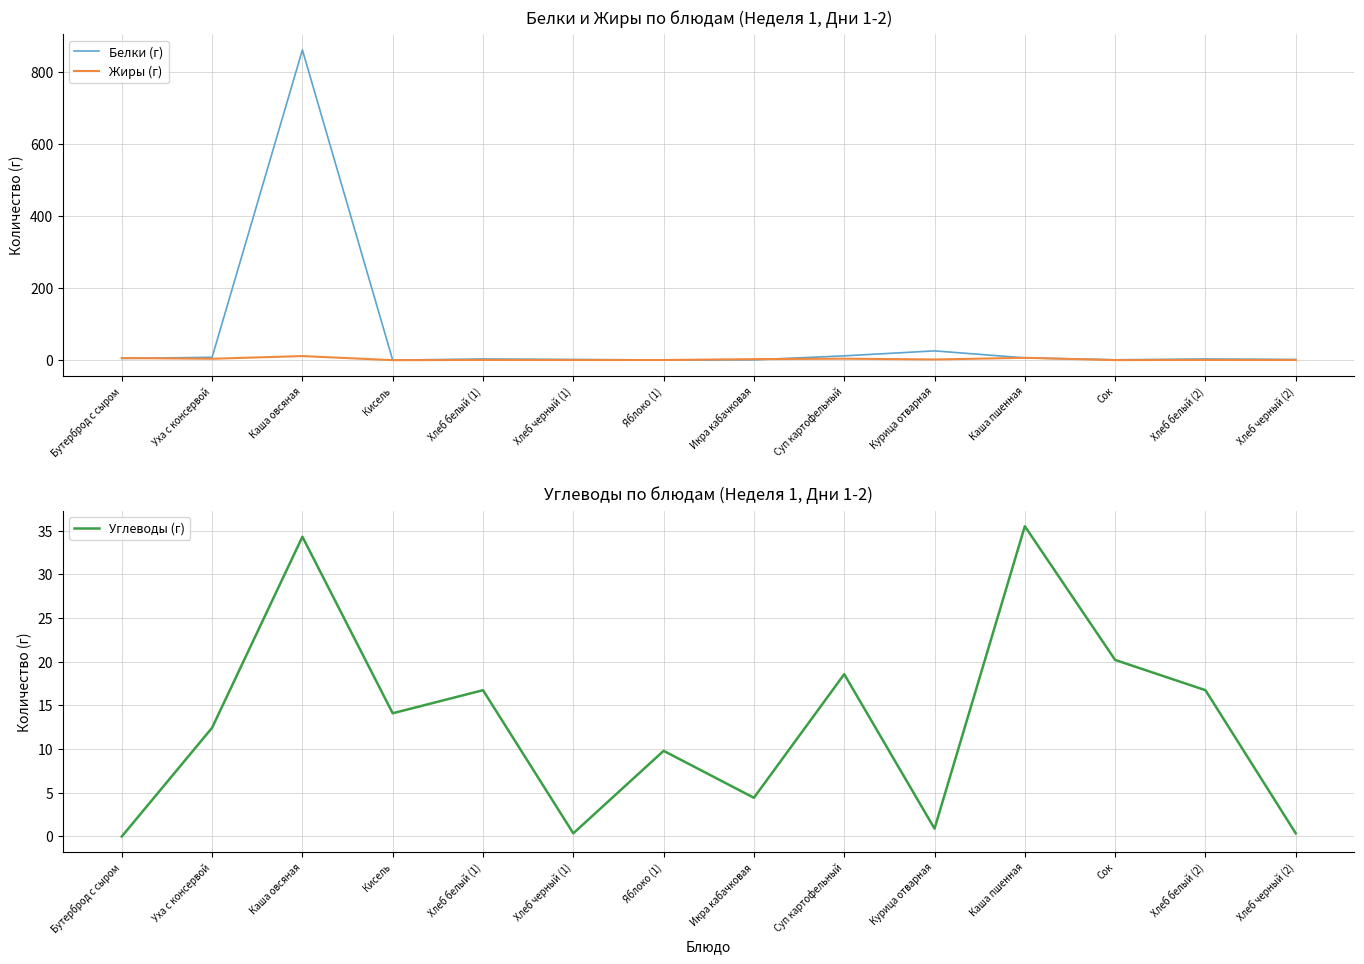

Reading left to right, list all the values displayed in this chart.

Белки (г): 4.7	7.9	860.0	0.1	3.3	2.0	0.4	0.9	11.9	25.7	6.4	1.0	3.3	2.0
Жиры (г): 5.9	3.8	11.3	0.0	0.6	0.4	0.4	2.8	4.1	1.9	6.5	0.2	0.6	0.4
Углеводы (г): 0.0	12.4	34.3	14.1	16.7	0.4	9.8	4.4	18.6	0.9	35.5	20.2	16.7	0.4